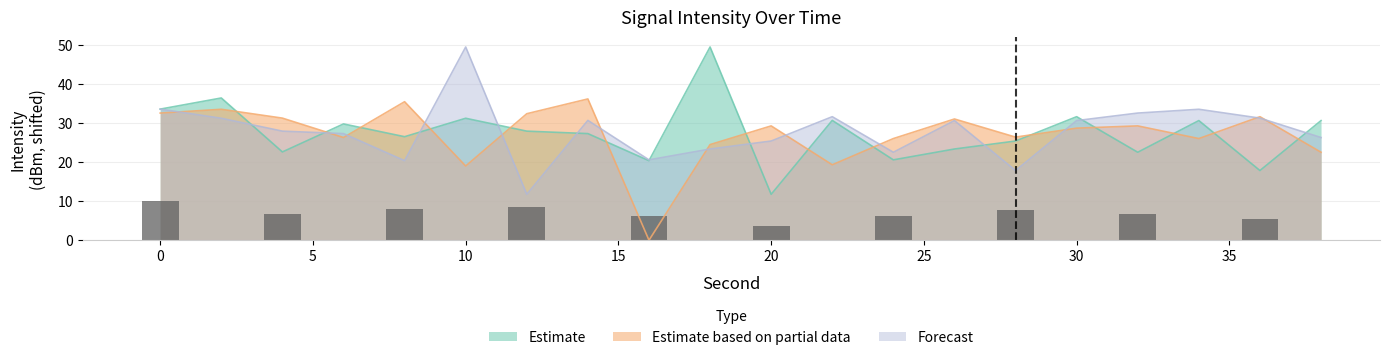

What are all the series names shown in the legend?

Estimate, Estimate based on partial data, Forecast